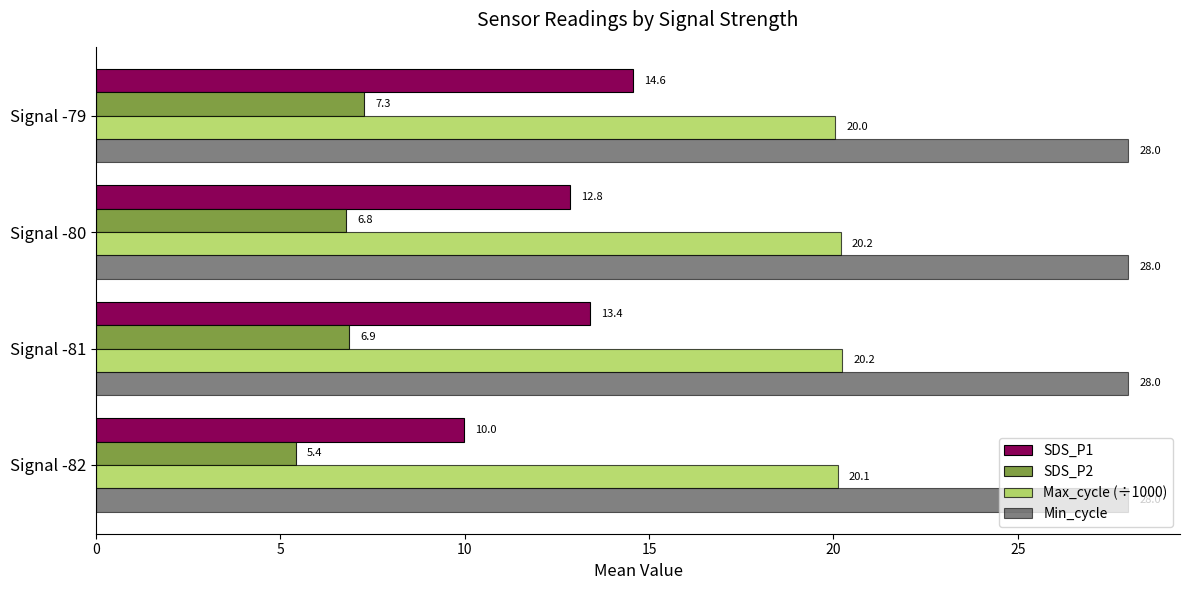

Rank the series at Signal -81 from lowest to highest value.

SDS_P2, SDS_P1, Max_cycle (÷1000), Min_cycle